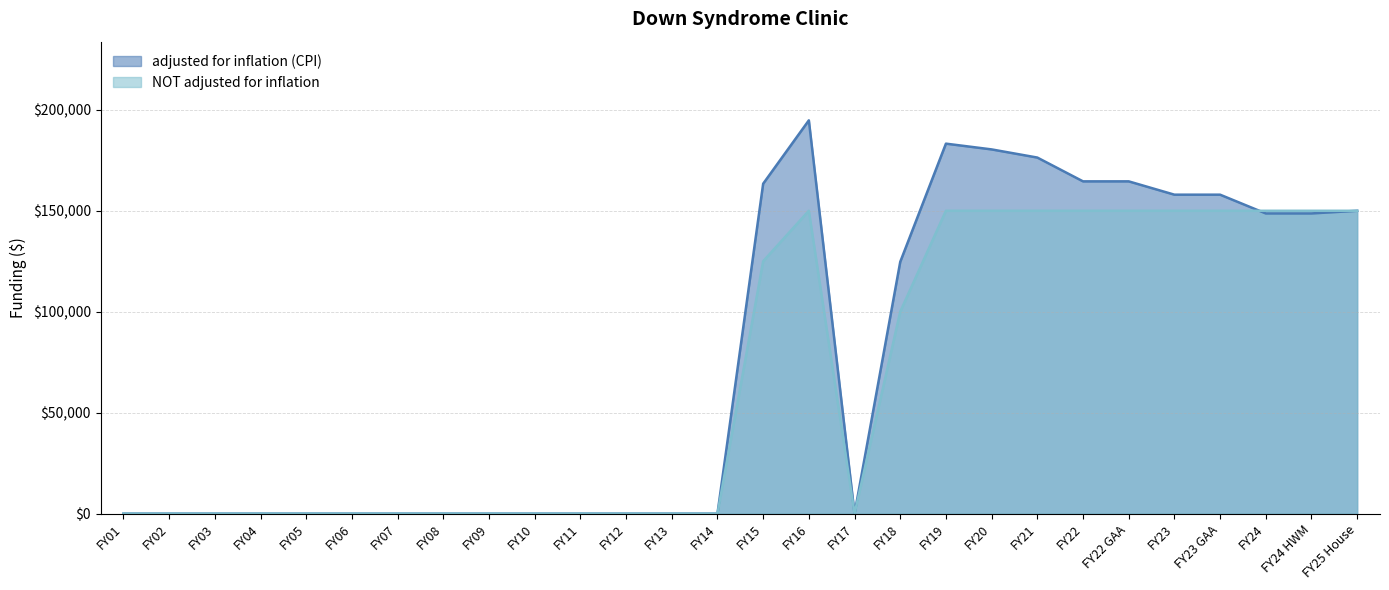

After their last crossing, which series has the higher values: NOT adjusted for inflation or adjusted for inflation (CPI)?

NOT adjusted for inflation